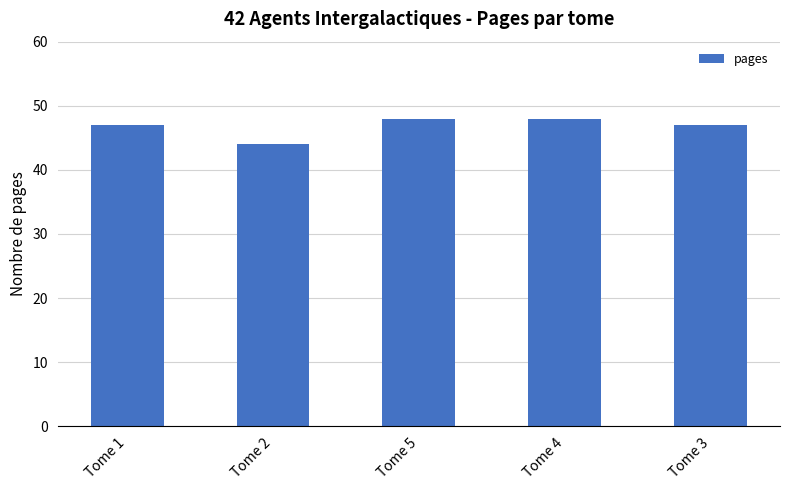

What is the minimum value shown in the chart?

44